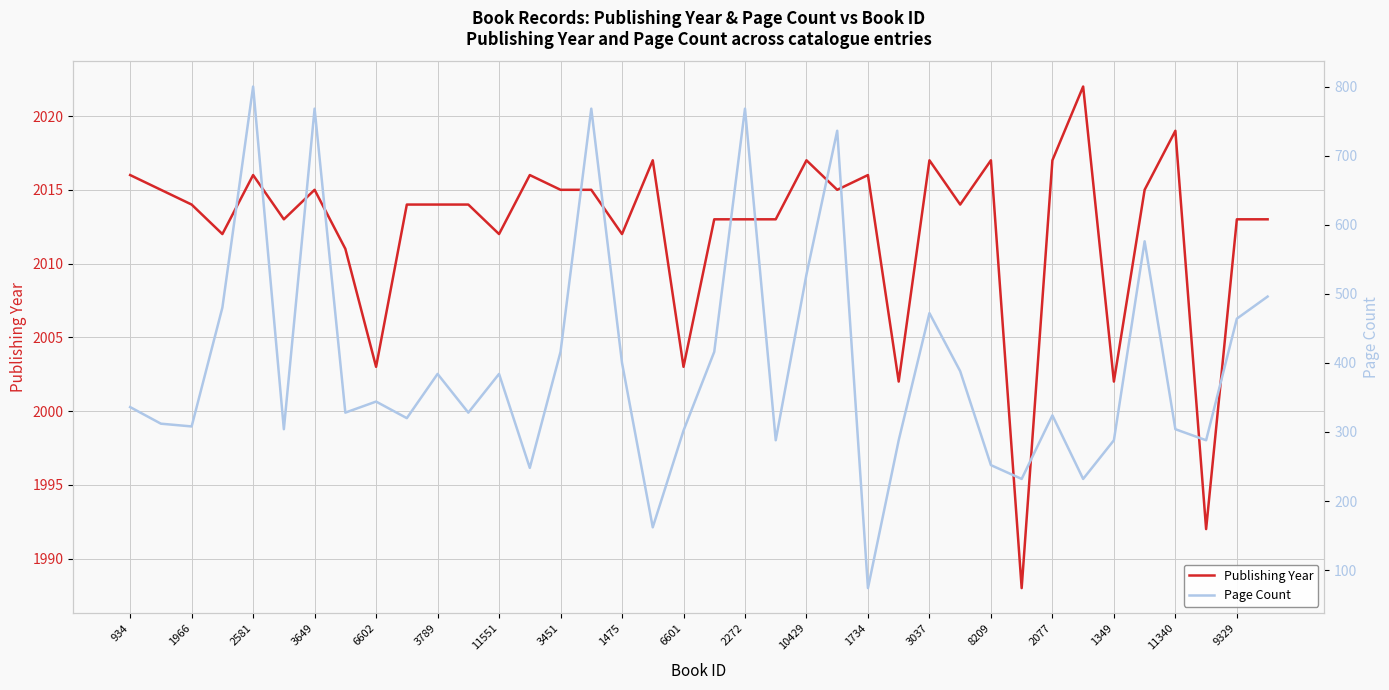

The Publishing Year series shows 2003 at 6601. True or false?

True